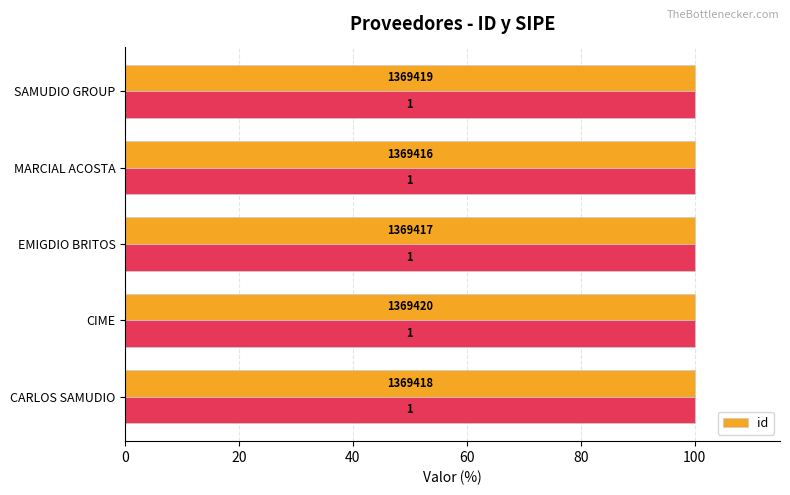

How many categories are shown in the chart?

5